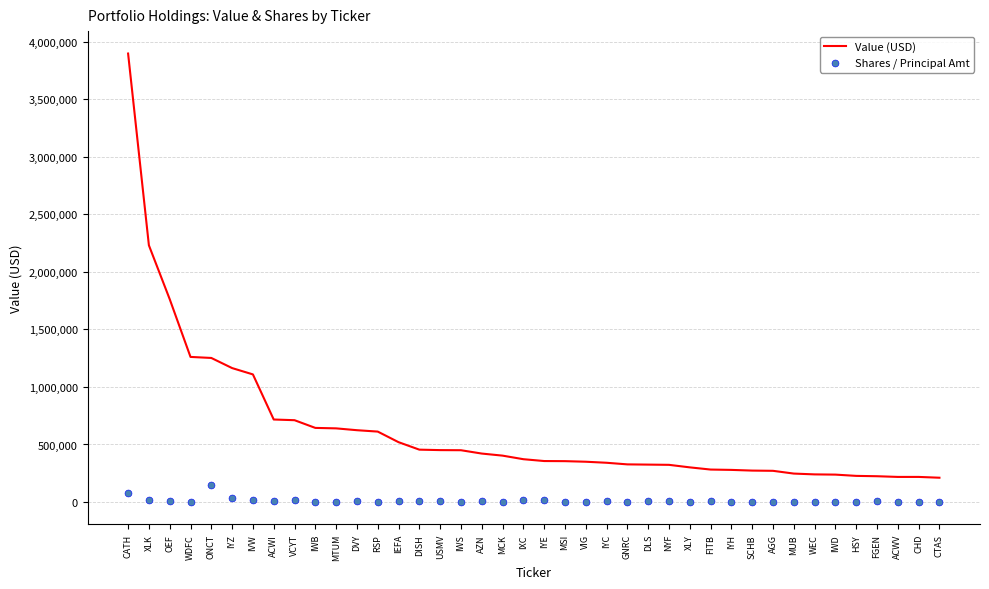

What is the total value across all series at DLS?

329496